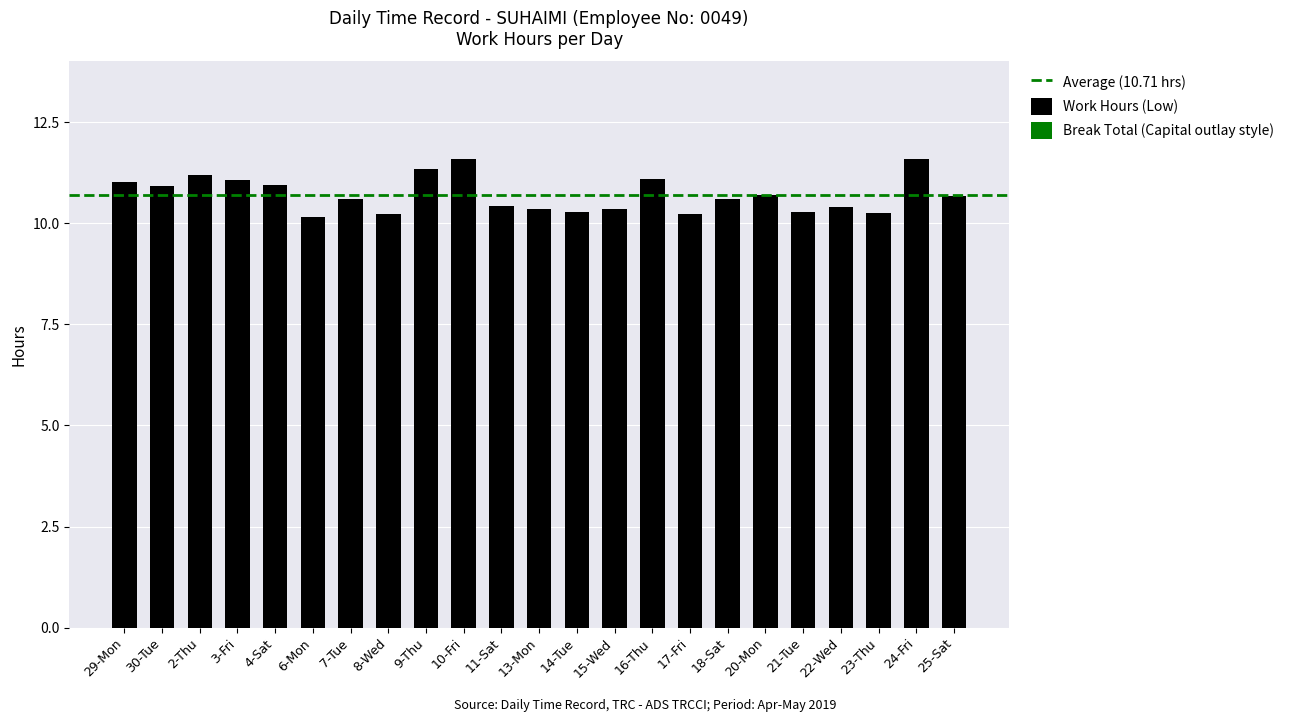

What is the sum of all values?

246.3